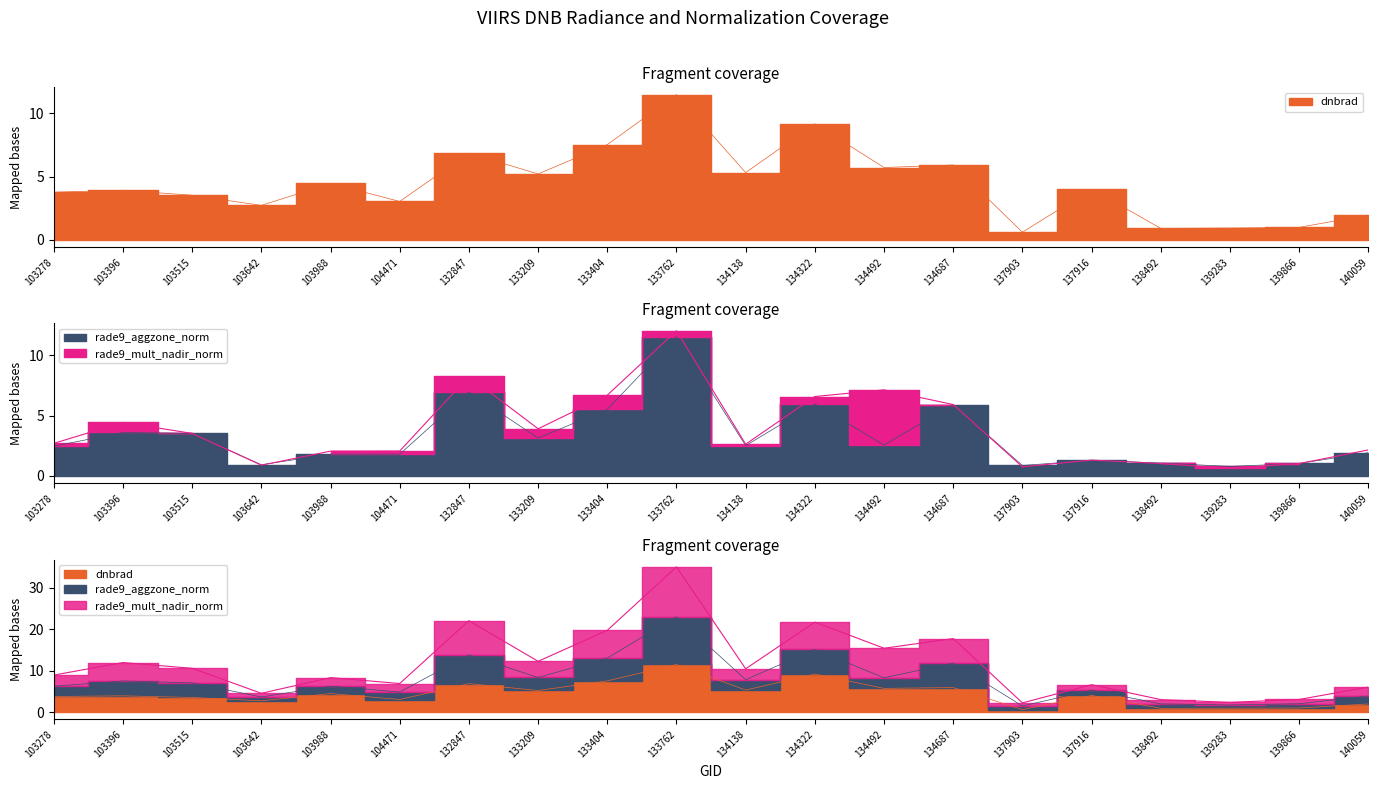

How many data points in rade9_aggzone_norm are less than 2?

9